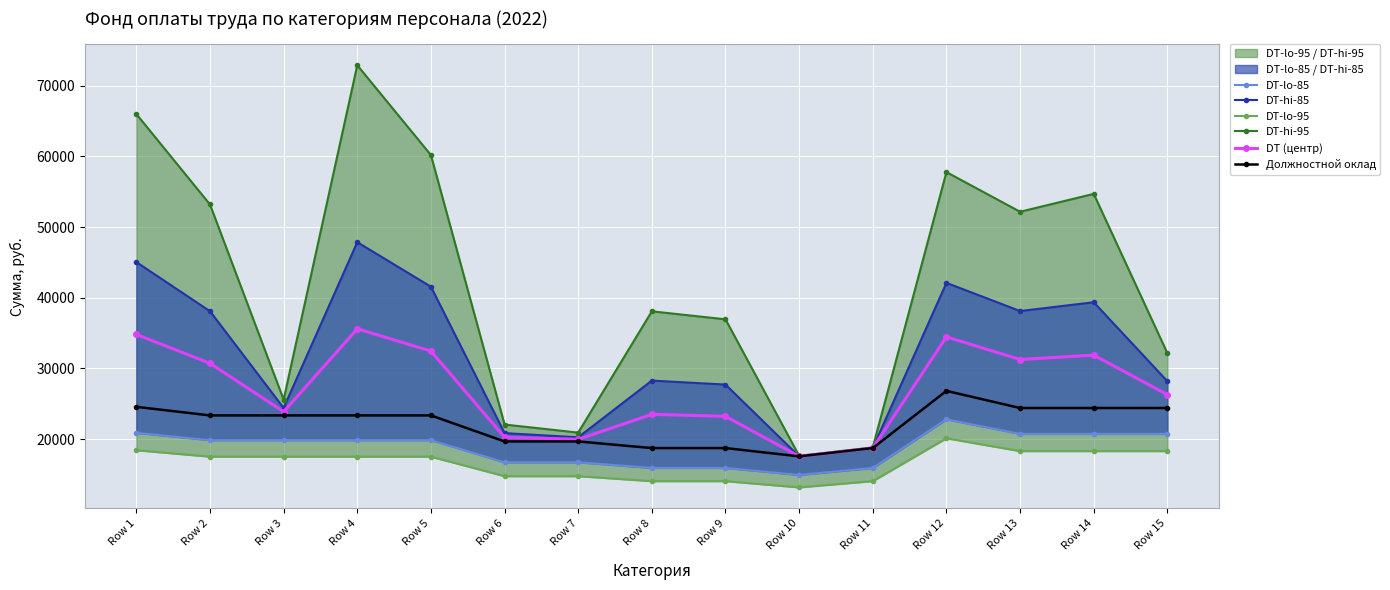

Which series has the widest spread of values?

DT-hi-95